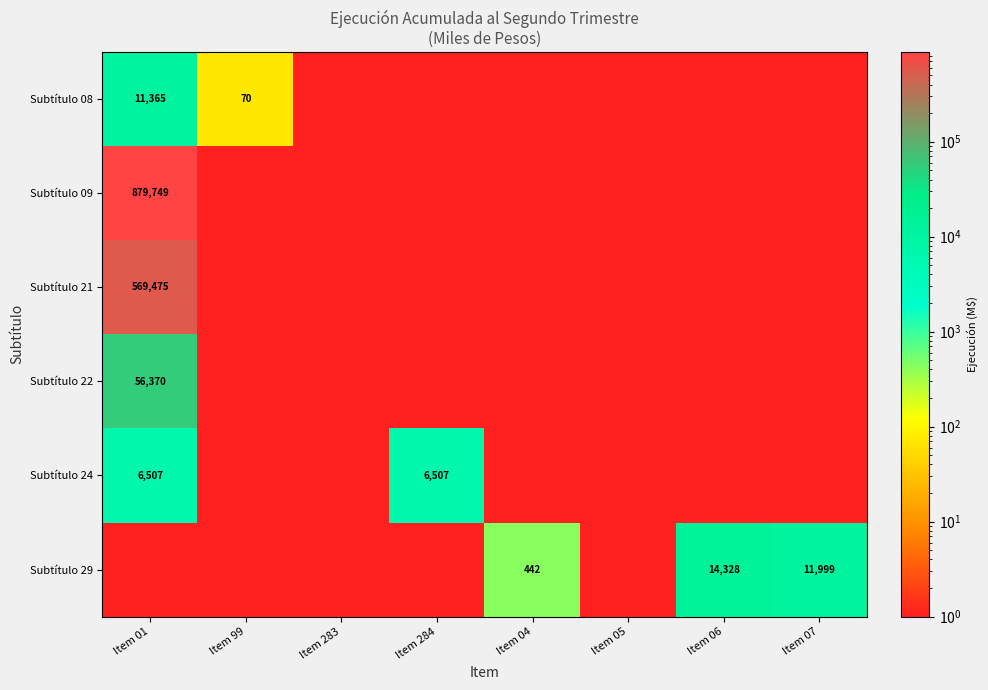

At how many categories does at least one series exceed 45670?

1